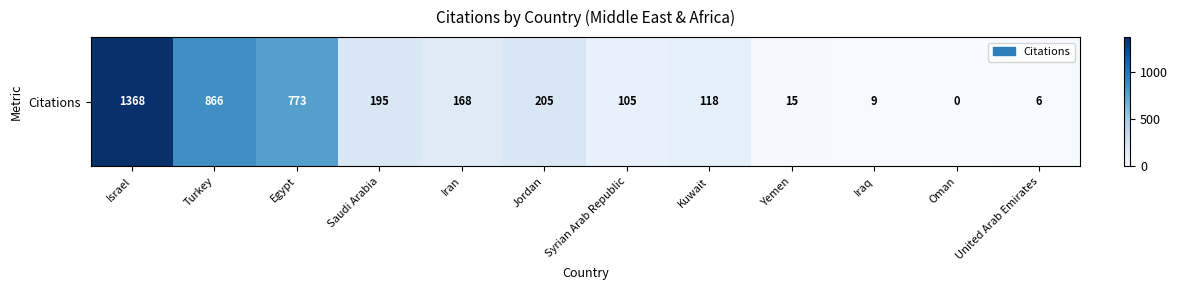

Is it true that the value at Oman is 0?

True